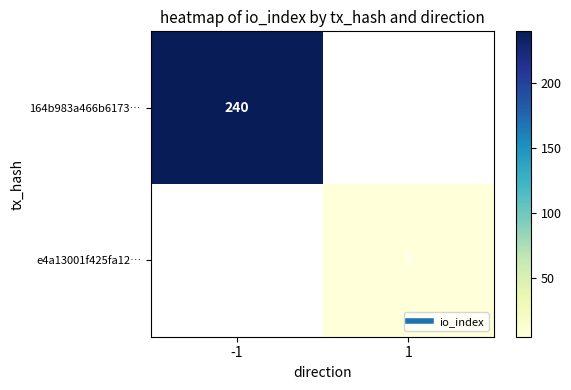

Which series has the widest spread of values?

164b983a466b6173…